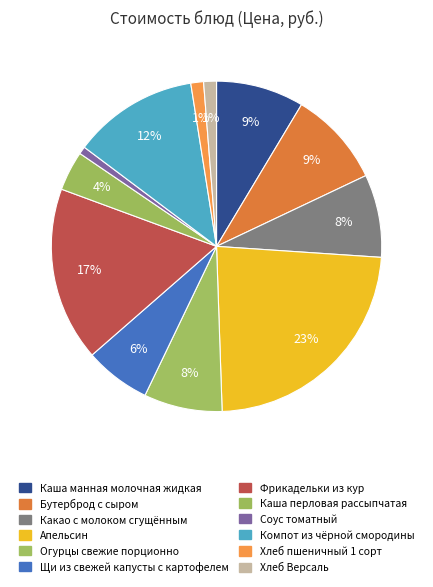

True or false: Бутерброд с сыром accounts for 9% of the total.

True